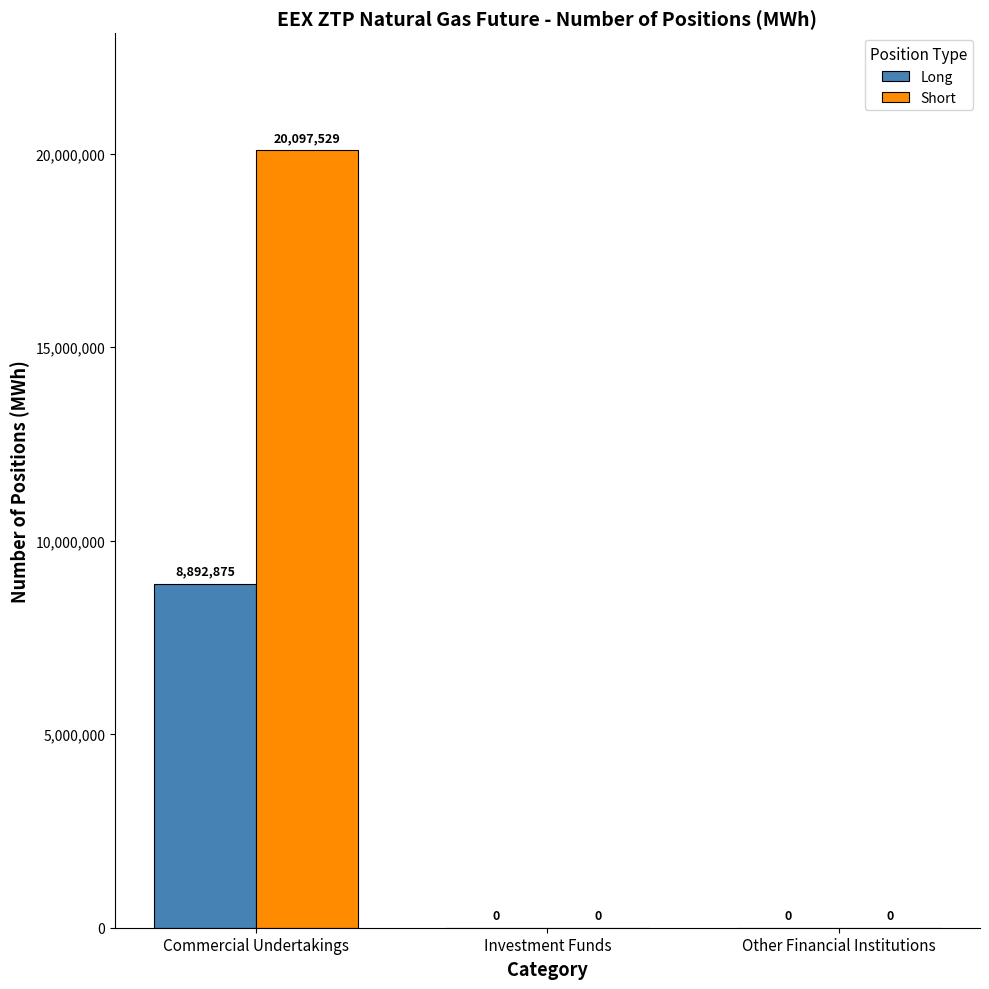

How many values in the Long series exceed 0?

1